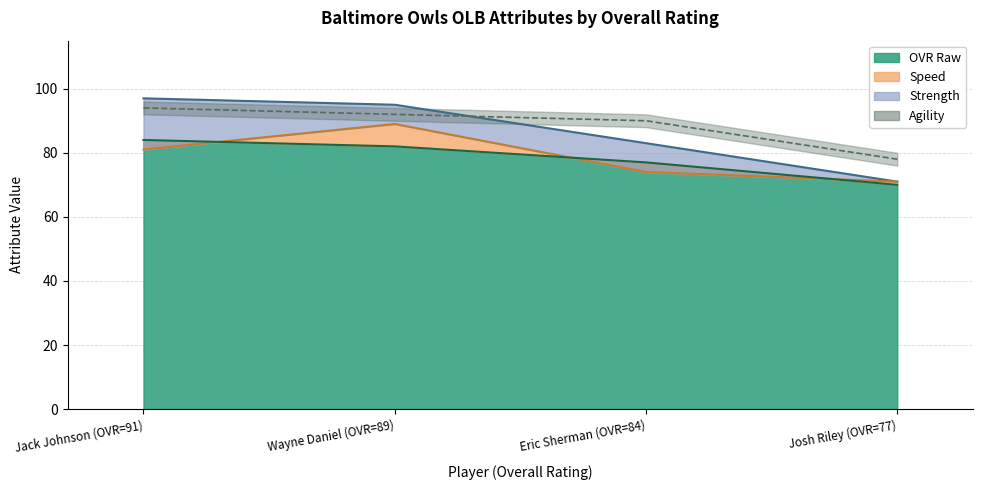

At which category is the sum across all series the highest?

Wayne Daniel (OVR=89)